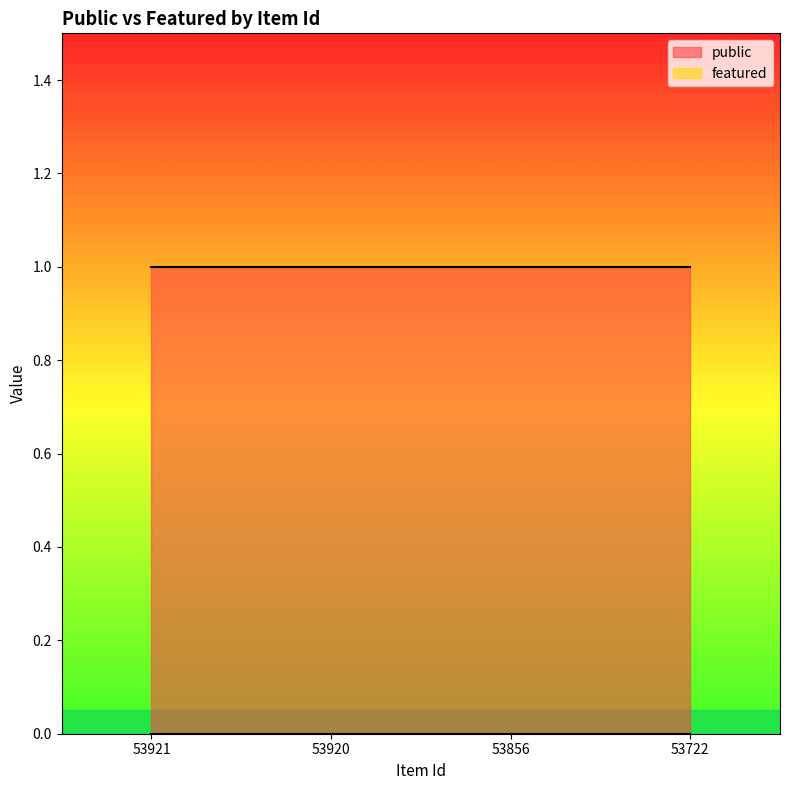

What is the total value across all series at 53856?

1